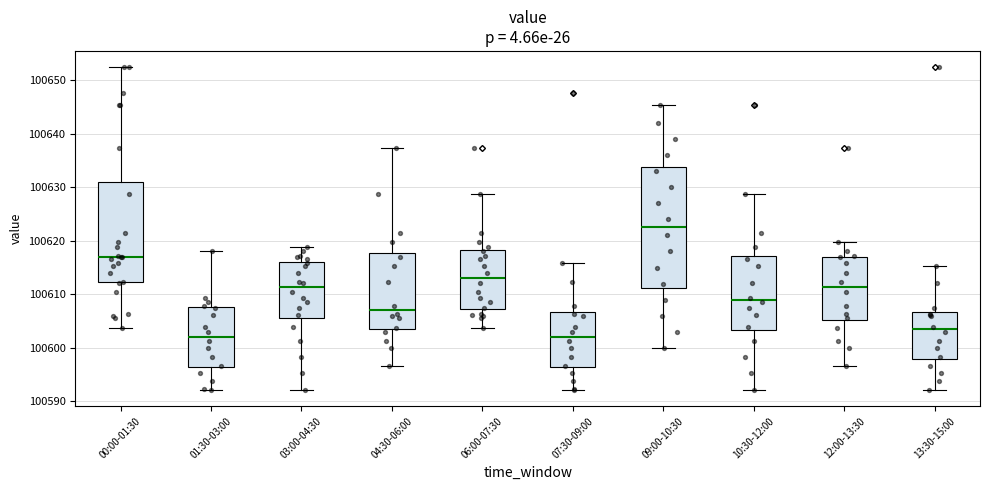

Reading left to right, transcribe this box plot: for each box, give where its median line is, the range the box spans, and where its two whiskers end, as read against the y-axis. The values are not printed on the chart, so give them approximately, as read against the axis.

00:00-01:30: median 100617, box 100612 to 100631, whiskers 100604 to 100652
01:30-03:00: median 100602, box 100596 to 100608, whiskers 100592 to 100618
03:00-04:30: median 100611, box 100606 to 100616, whiskers 100592 to 100619
04:30-06:00: median 100607, box 100604 to 100618, whiskers 100597 to 100637
06:00-07:30: median 100613, box 100607 to 100618, whiskers 100604 to 100629
07:30-09:00: median 100602, box 100596 to 100607, whiskers 100592 to 100616
09:00-10:30: median 100623, box 100611 to 100634, whiskers 100600 to 100645
10:30-12:00: median 100609, box 100603 to 100617, whiskers 100592 to 100629
12:00-13:30: median 100611, box 100605 to 100617, whiskers 100597 to 100620
13:30-15:00: median 100603, box 100598 to 100607, whiskers 100592 to 100615